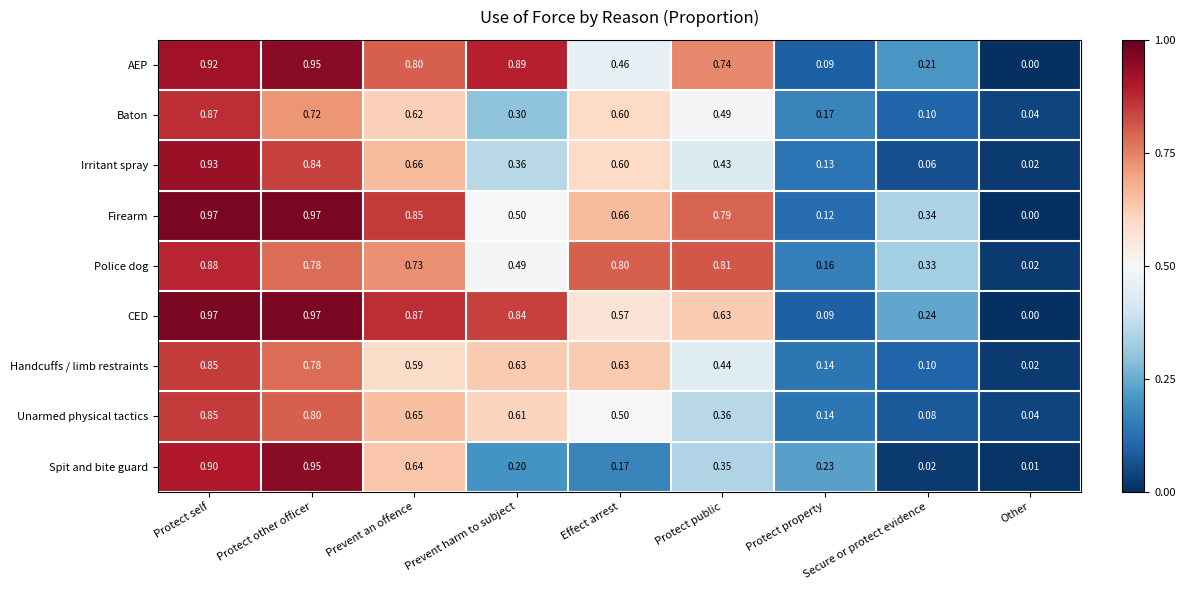

Which category has the highest value in the AEP series?

Protect other officer